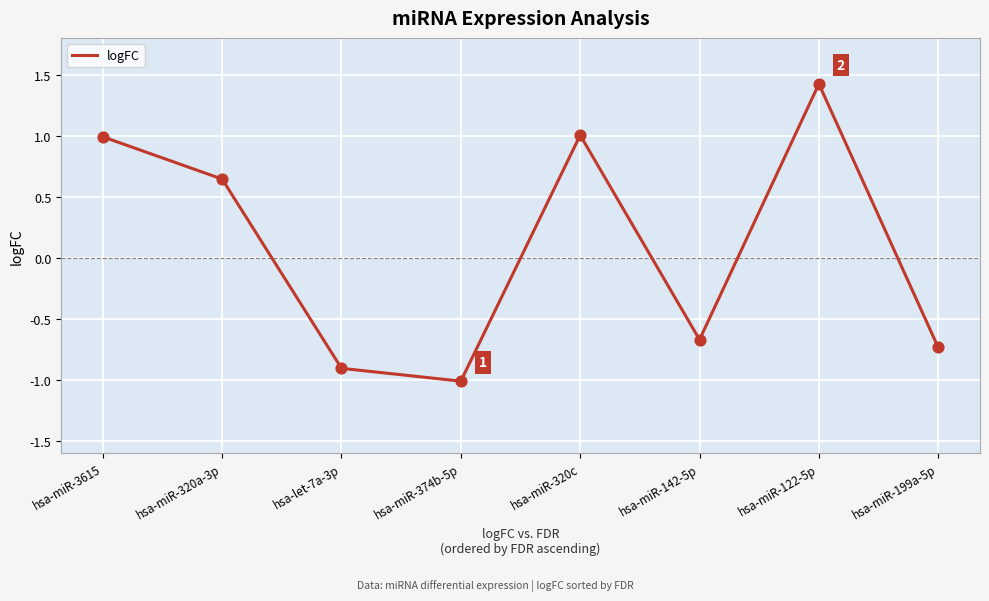

Which has a higher value, hsa-miR-122-5p or hsa-miR-199a-5p?

hsa-miR-122-5p